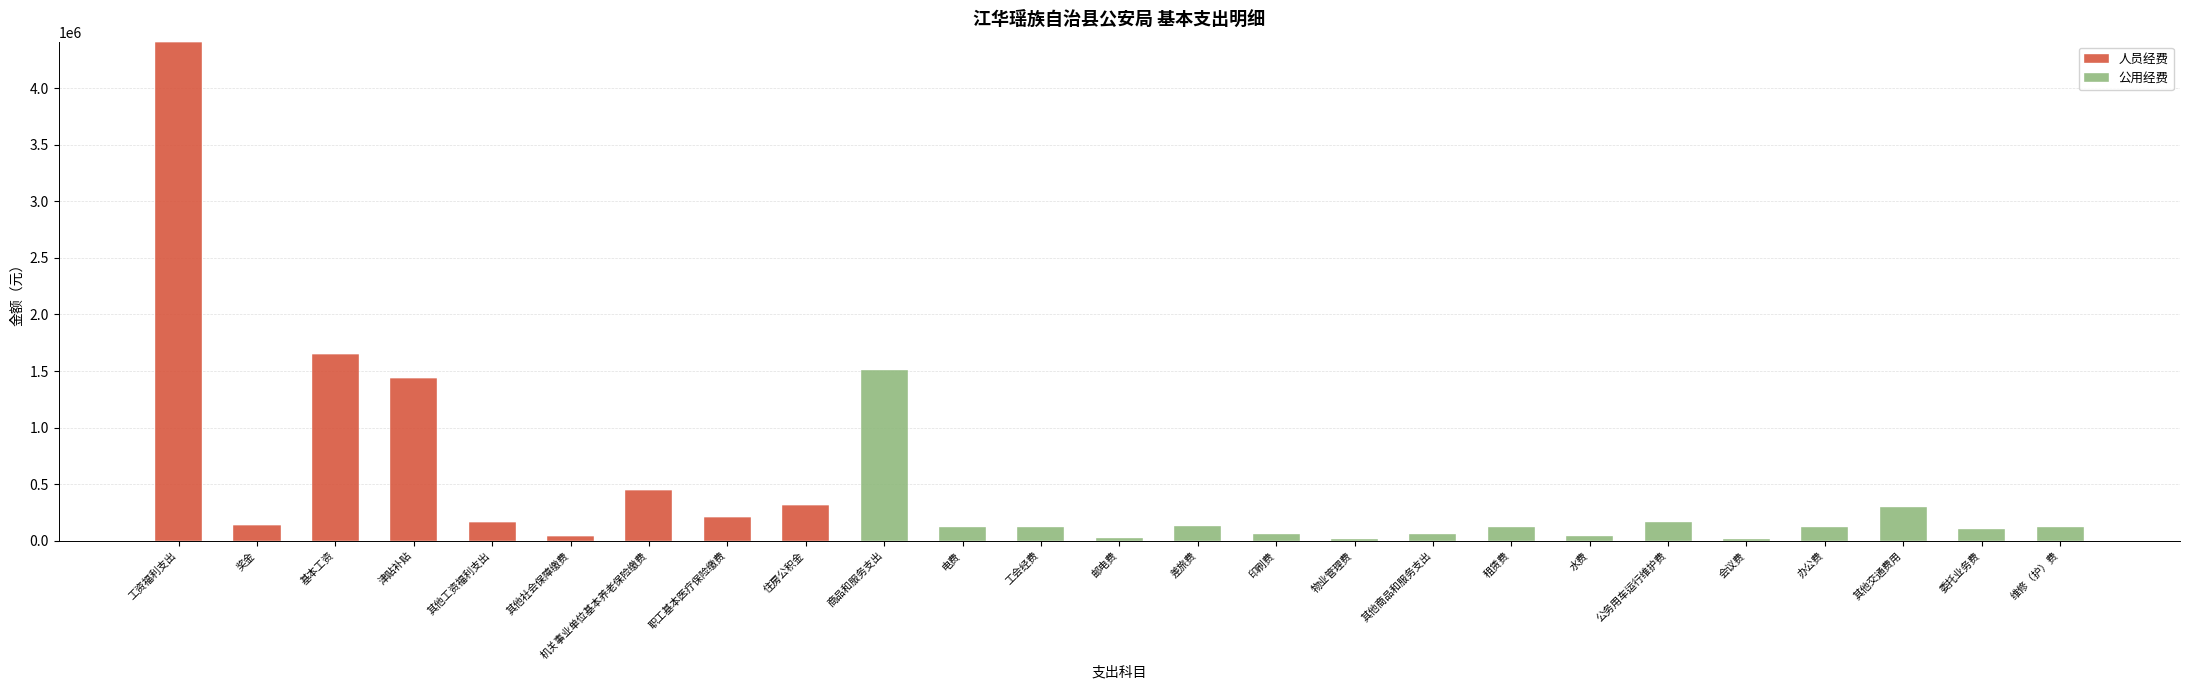

Where is 人员经费 nearest to the value 2205021?

基本工资